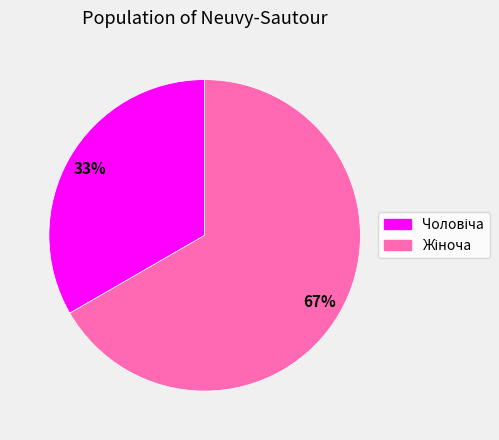

To the nearest percent, what is the average slice percentage?

50%